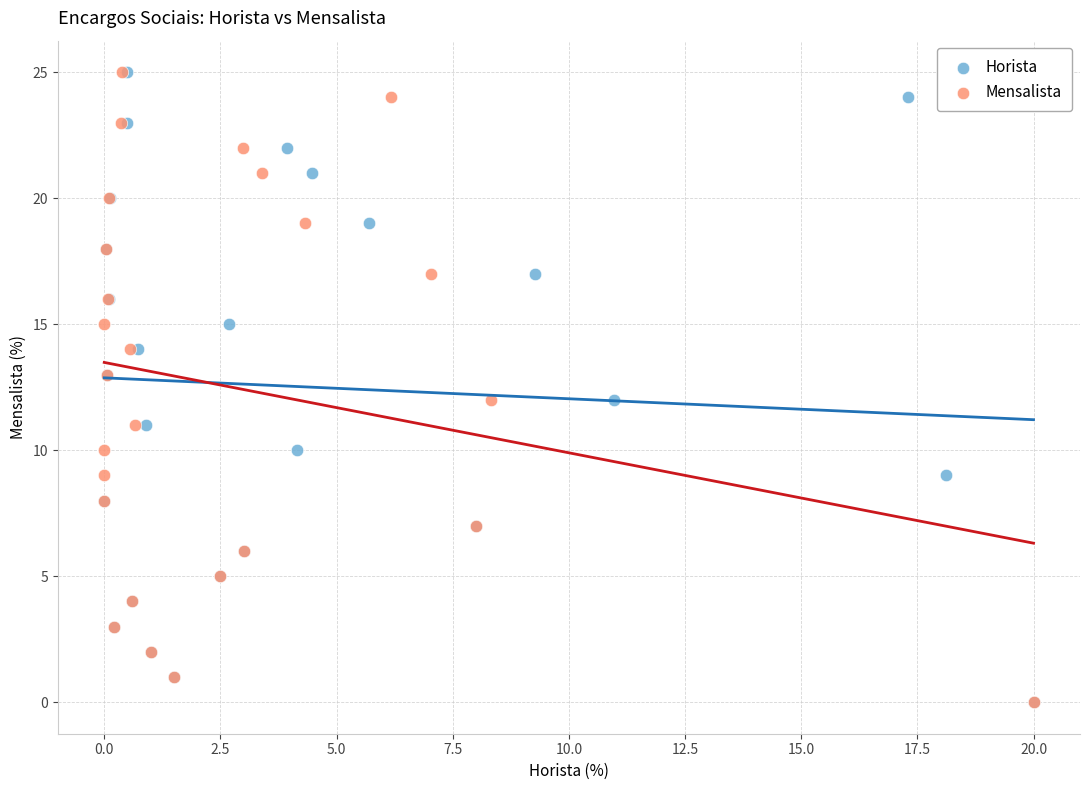

What are all the series names shown in the legend?

Horista, Mensalista